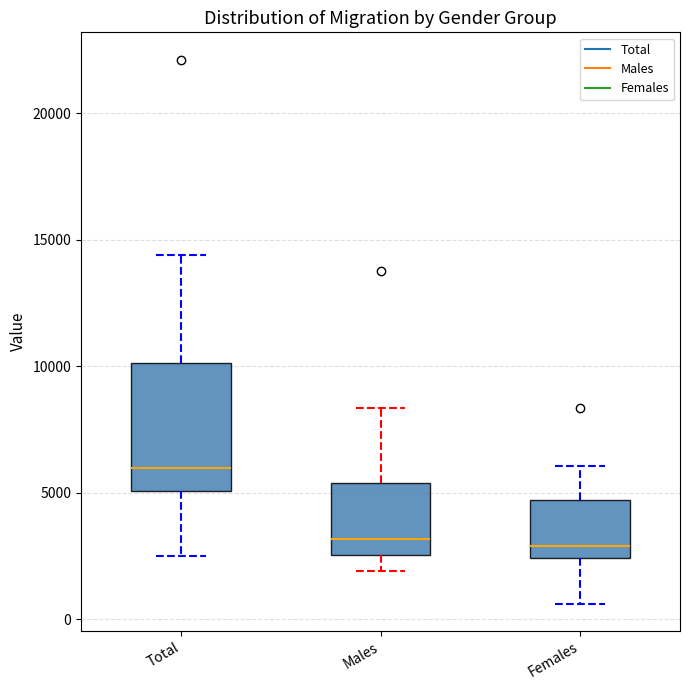

Which box has the highest median line?

Total